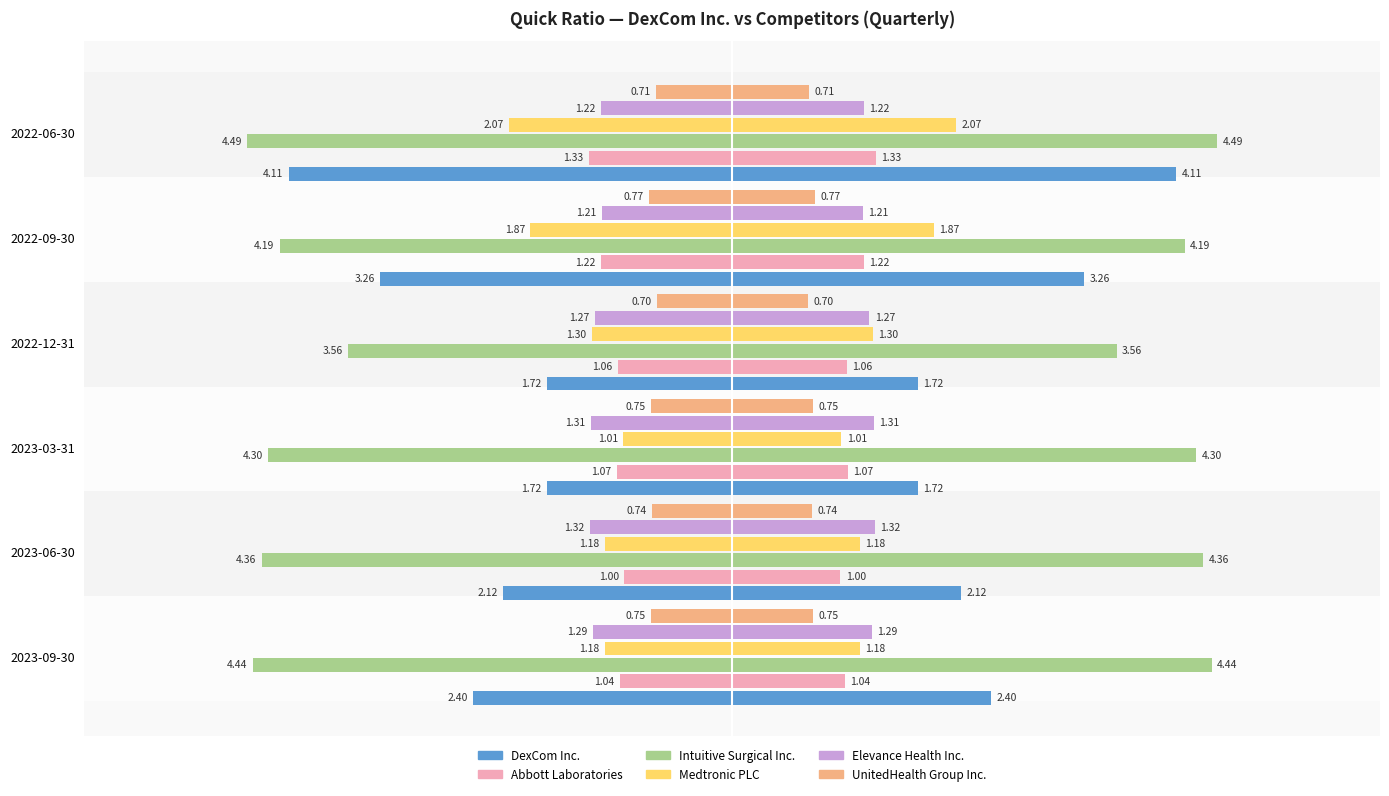

Is it true that Medtronic PLC equals -3.6 at 2022-06-30?

False